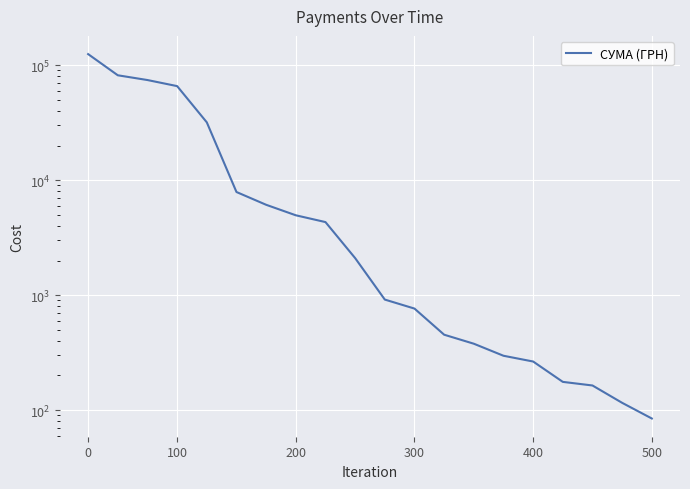

What is the greatest value displayed?

124904.8